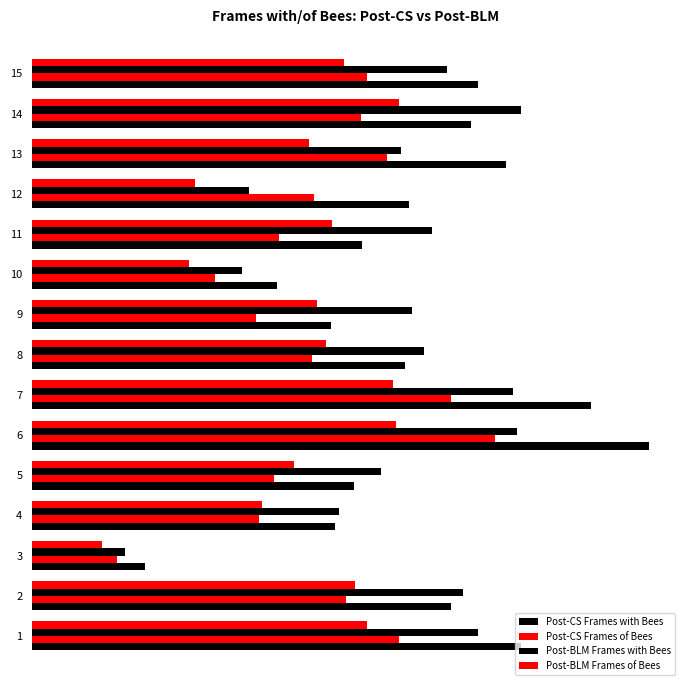

What is the maximum value shown in the chart?

21.2